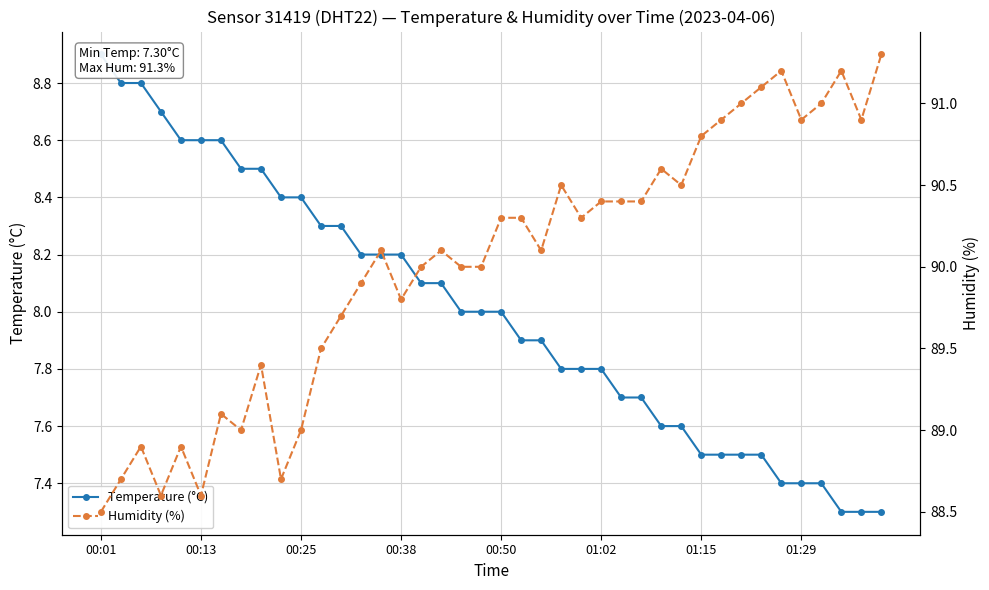

Is this an area chart (filled region under the line)?

No